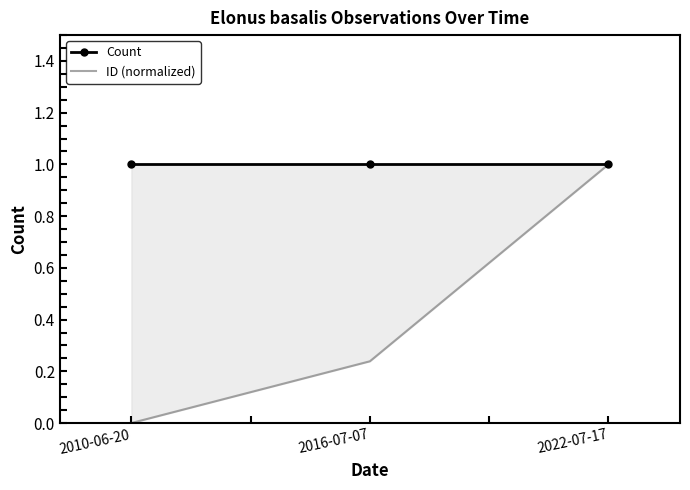

Rank the series by their average value, from lowest to highest.

ID (normalized), Count